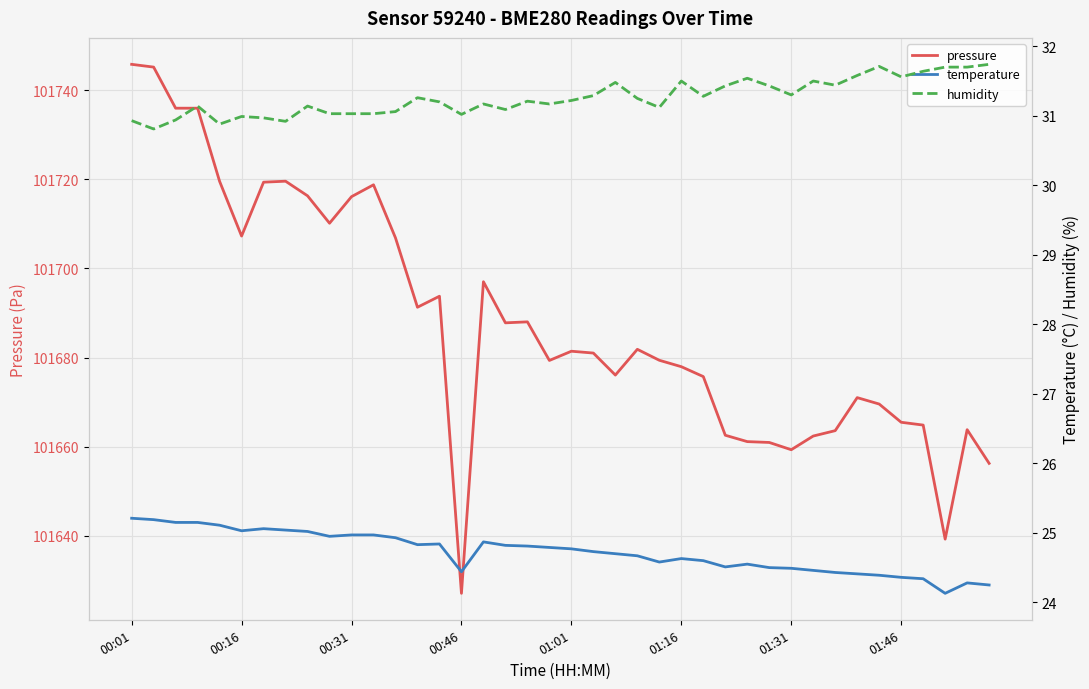

How many data points in humidity are less than 31?

7